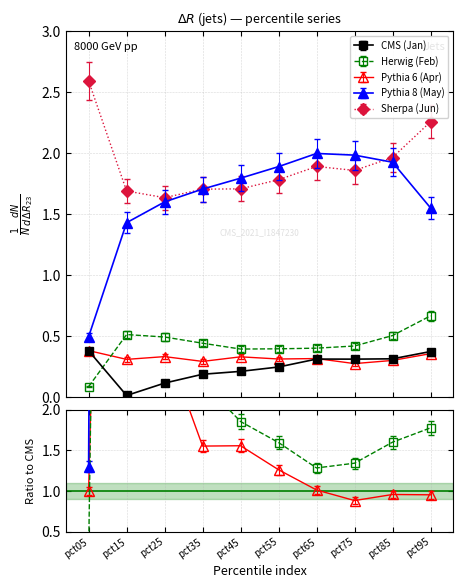

True or false: Pythia 6 (Apr) and Herwig (Feb) intersect in this chart.

True